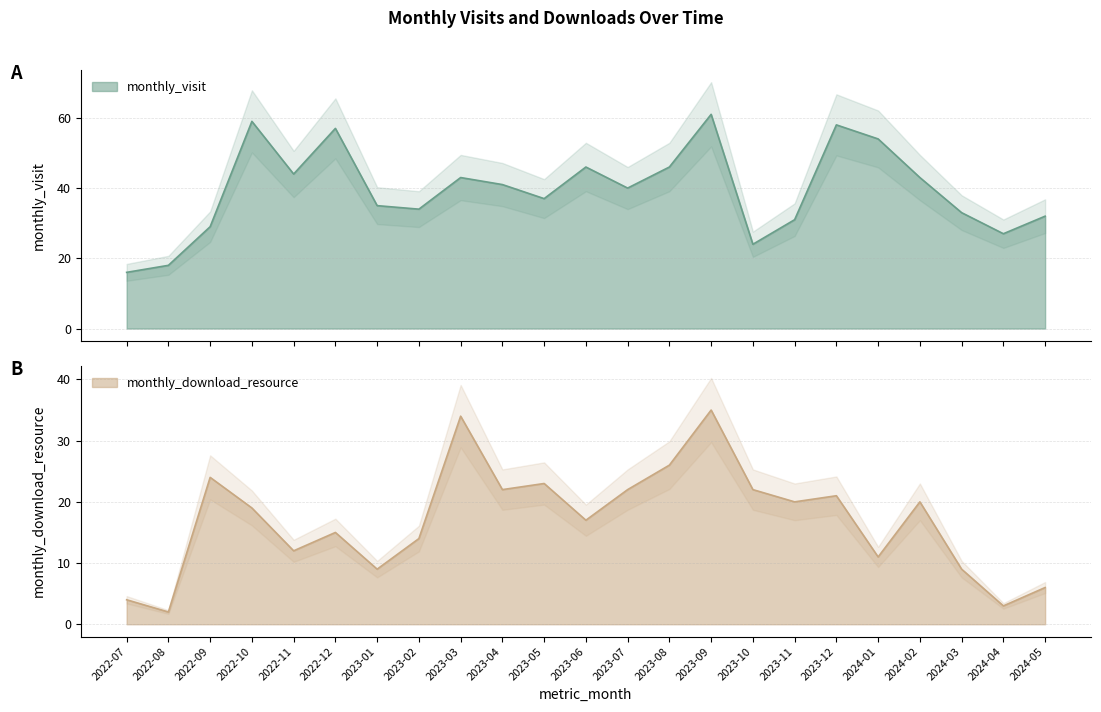

At which label is monthly_download_resource closest to 18?

2022-10